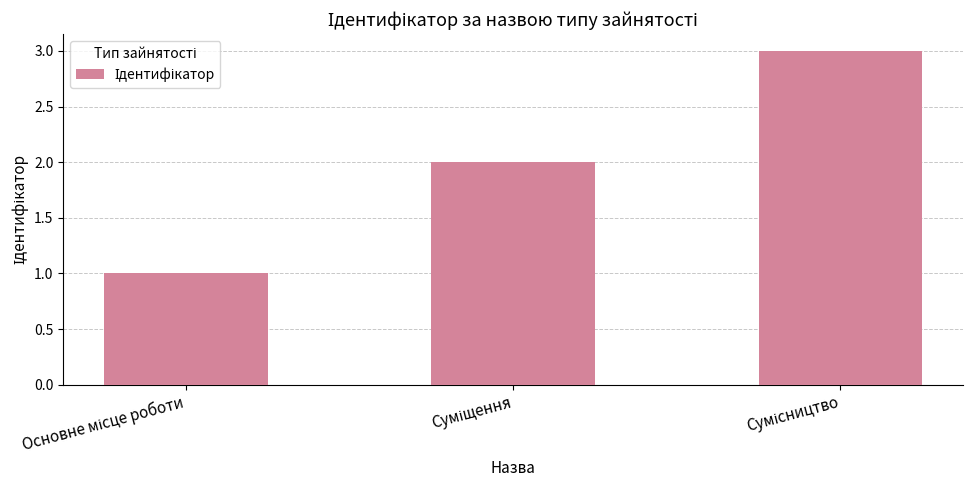

How many distinct data groups are displayed?

1